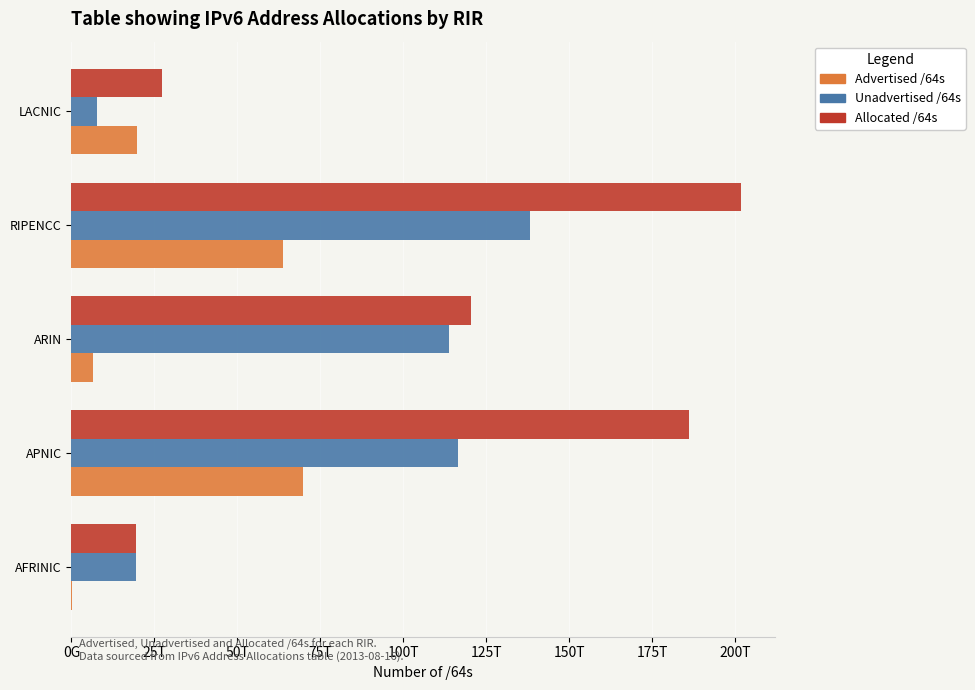

At how many categories does at least one series exceed 65553328635524?

3